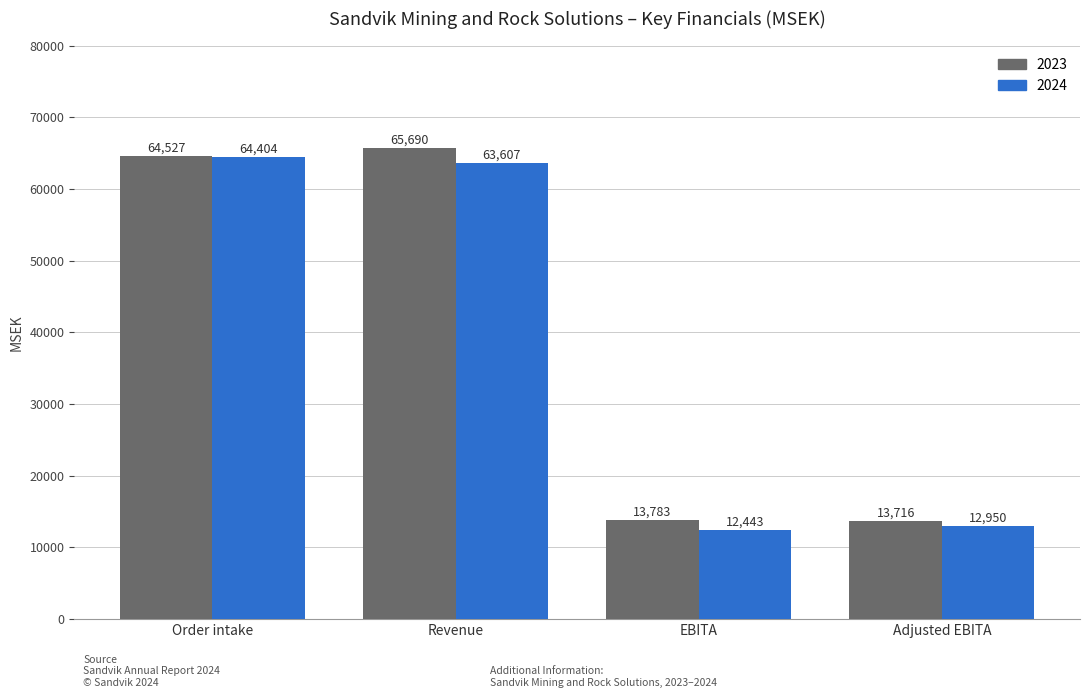

How many groups of bars are there?

4